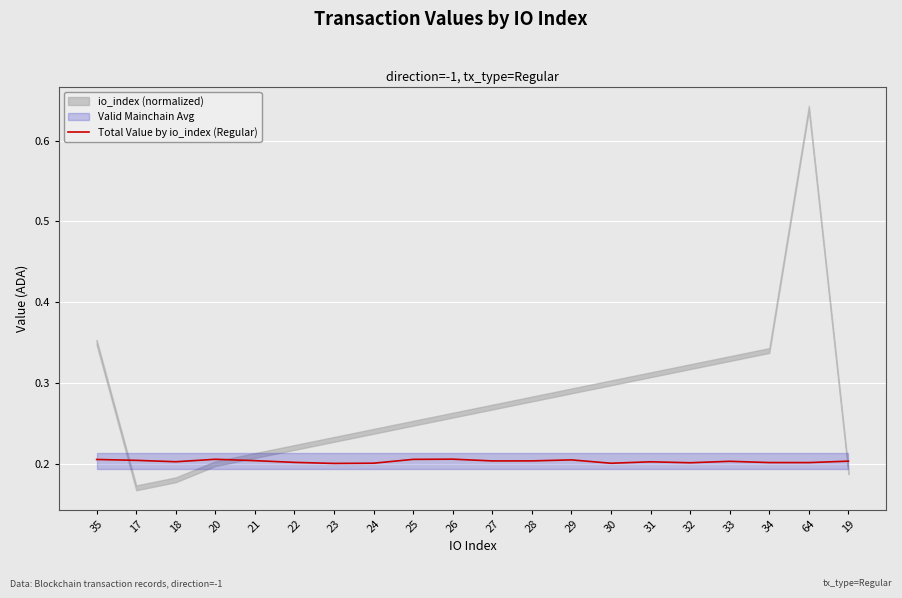

Reading right to left, extract all data points from this chart.

0.2	0.2	0.2	0.2	0.2	0.2	0.2	0.2	0.2	0.2	0.2	0.2	0.2	0.2	0.2	0.2	0.2	0.2	0.2	0.2